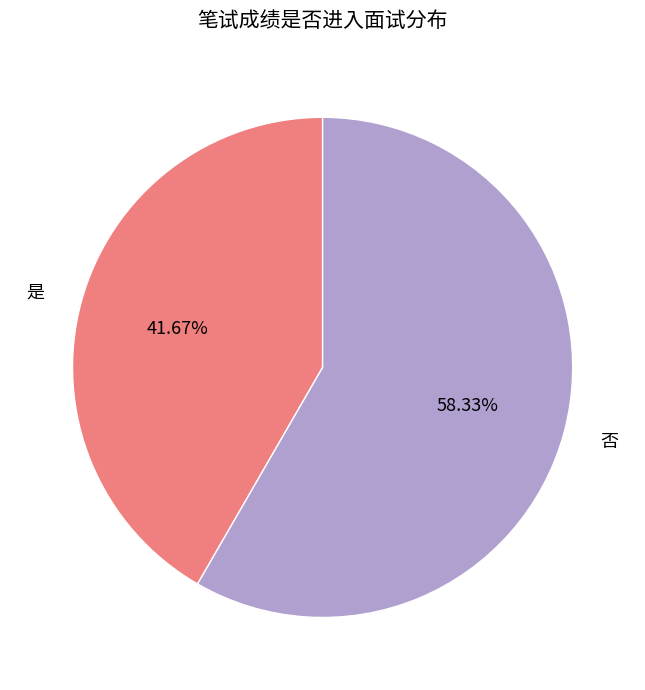

To the nearest percent, what percentage of the pie is 否?

58%